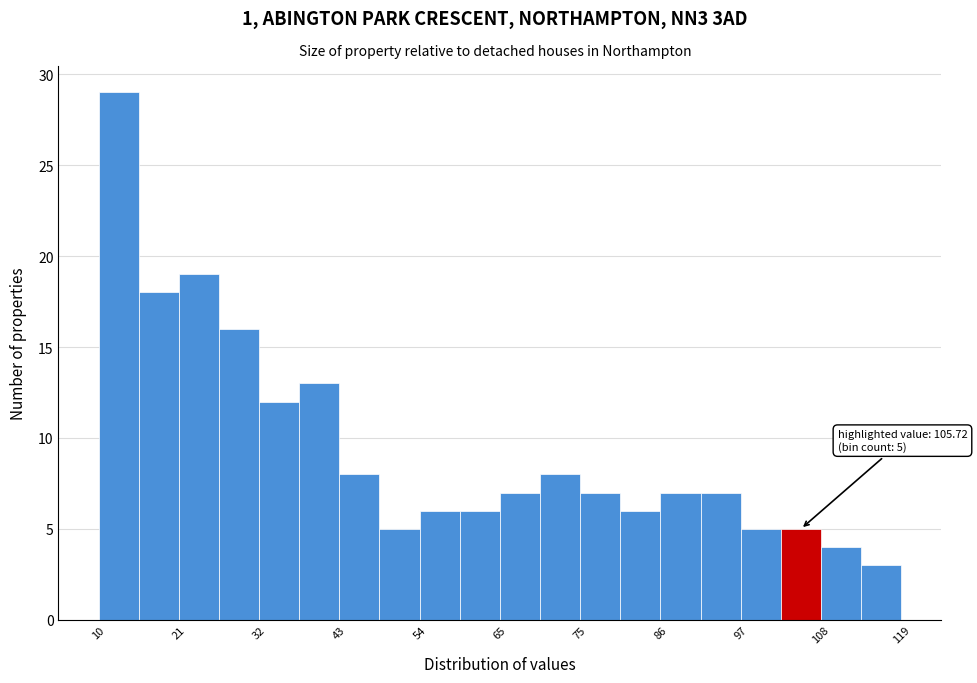

Read against the x-axis, roughly where is the centre of the tallest bar?

14